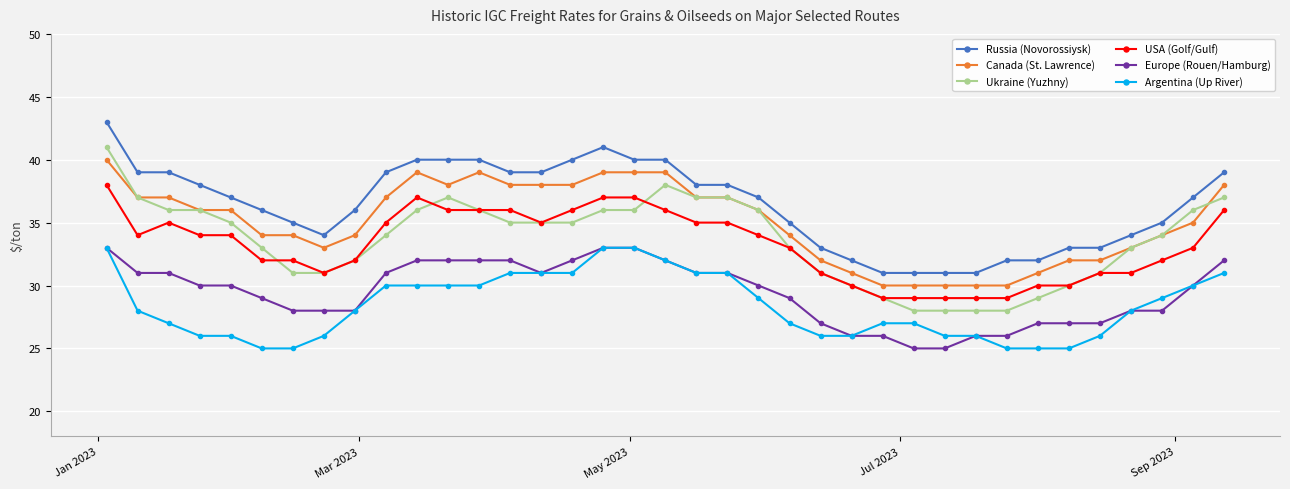

What is the value of the Russia (Novorossiysk) point at the 13th from the left?

40